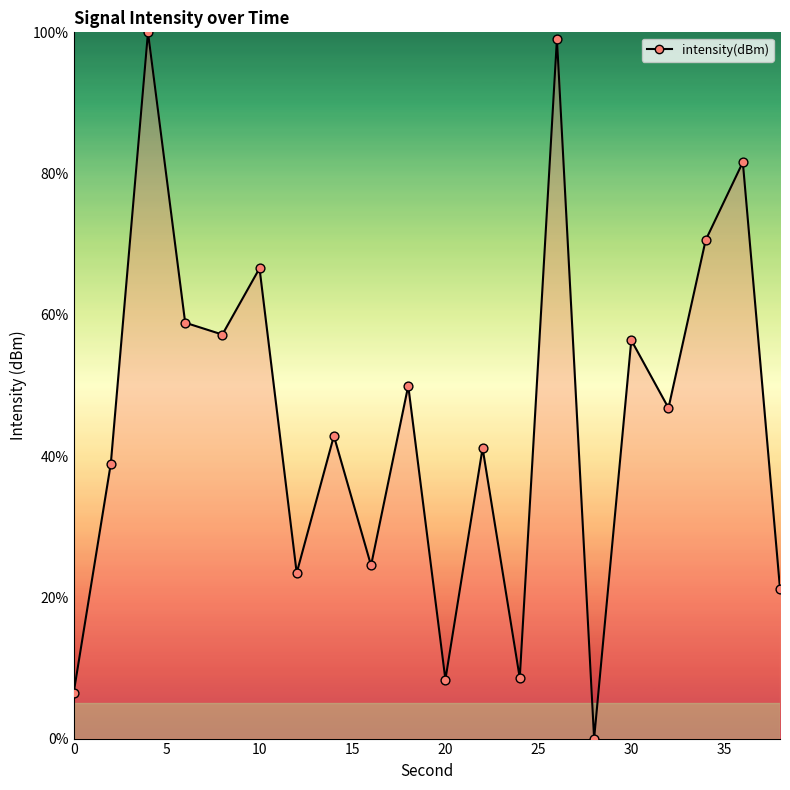

What is the greatest value displayed?

100.0